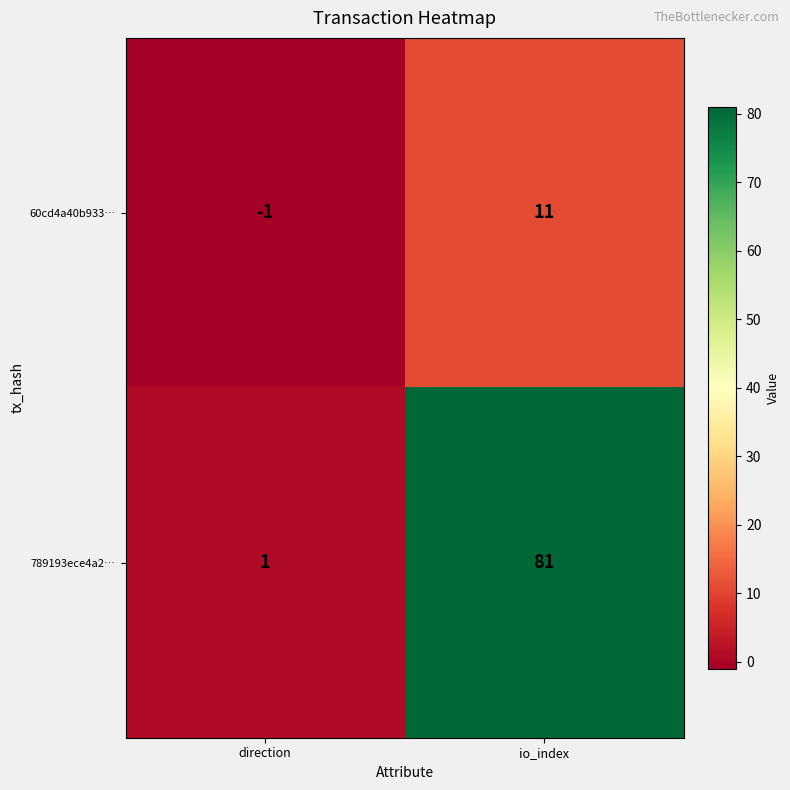

Reading right to left, list all the values displayed in this chart.

60cd4a40b933…: io_index=11	direction=-1
789193ece4a2…: io_index=81	direction=1